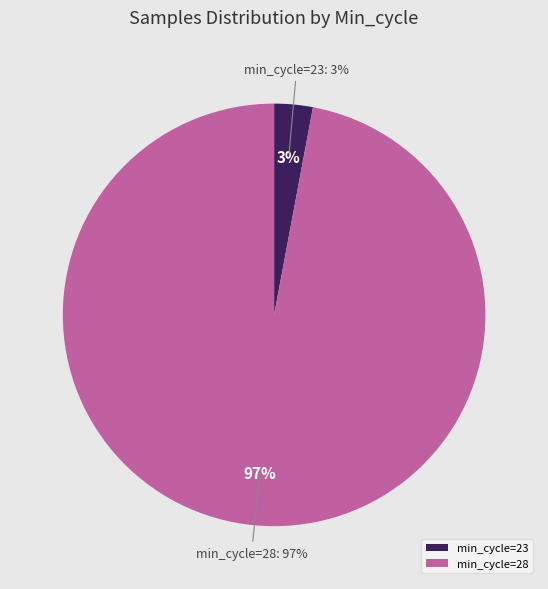

Is 28 the majority of the pie?

No